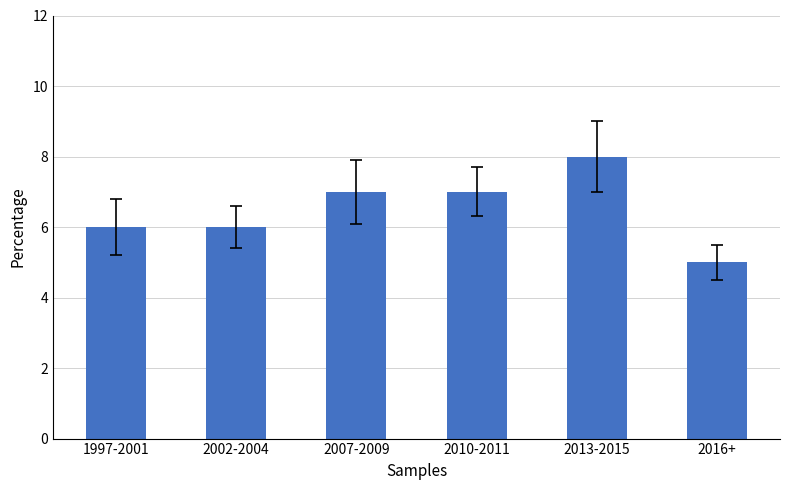

What is the greatest value displayed?

8